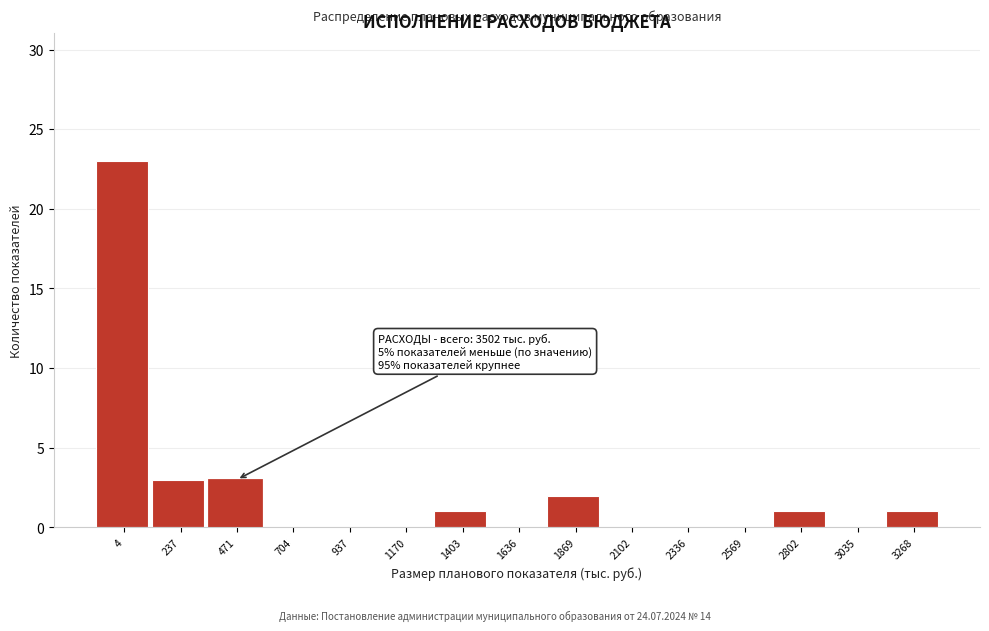

Reading left to right, extract all data points from this chart.

4=23	237=3	471=3	704=0	937=0	1170=0	1403=1	1636=0	1869=2	2102=0	2336=0	2569=0	2802=1	3035=0	3268=1